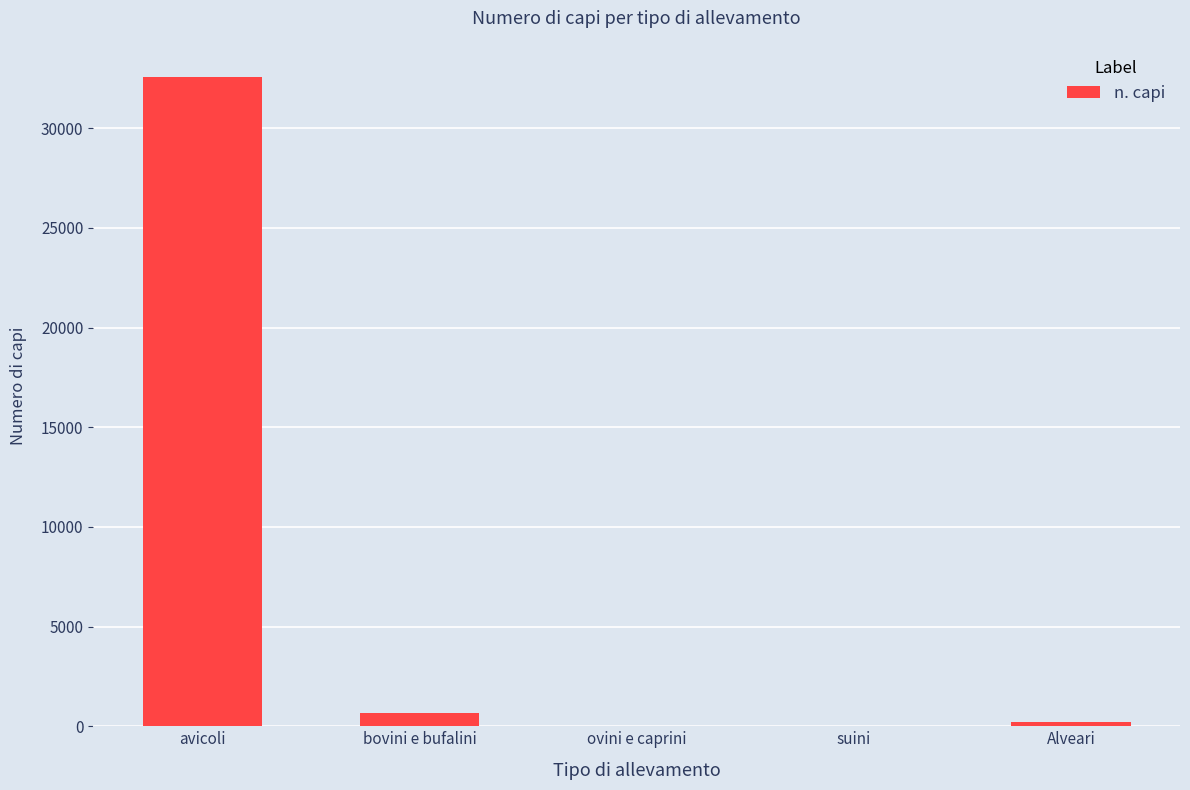

Which category has the highest value across all series?

avicoli